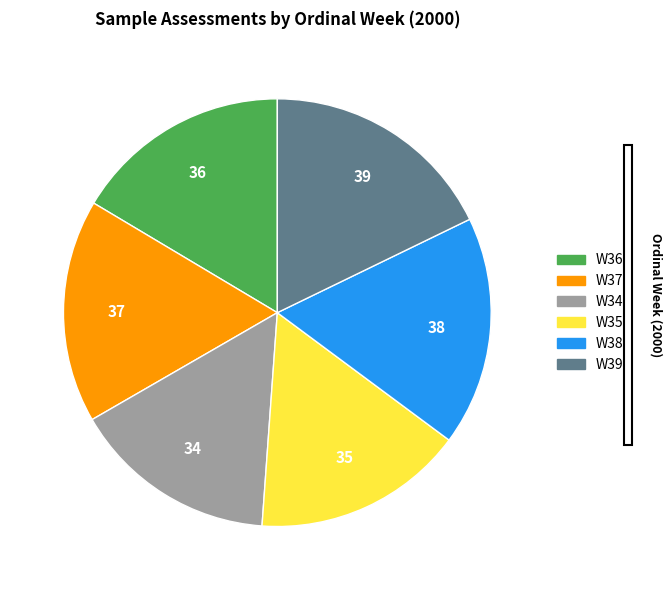

Combined, do W35 and W38 account for over 50%?

No